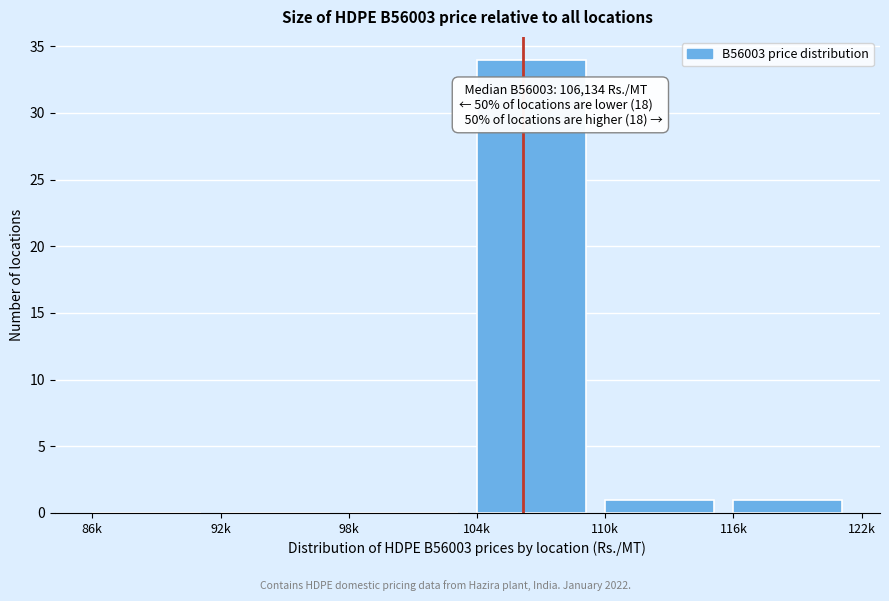

Reading left to right, transcribe all the data shown in this chart.

86k=0	92k=0	98k=0	104k=34	110k=1	116k=1